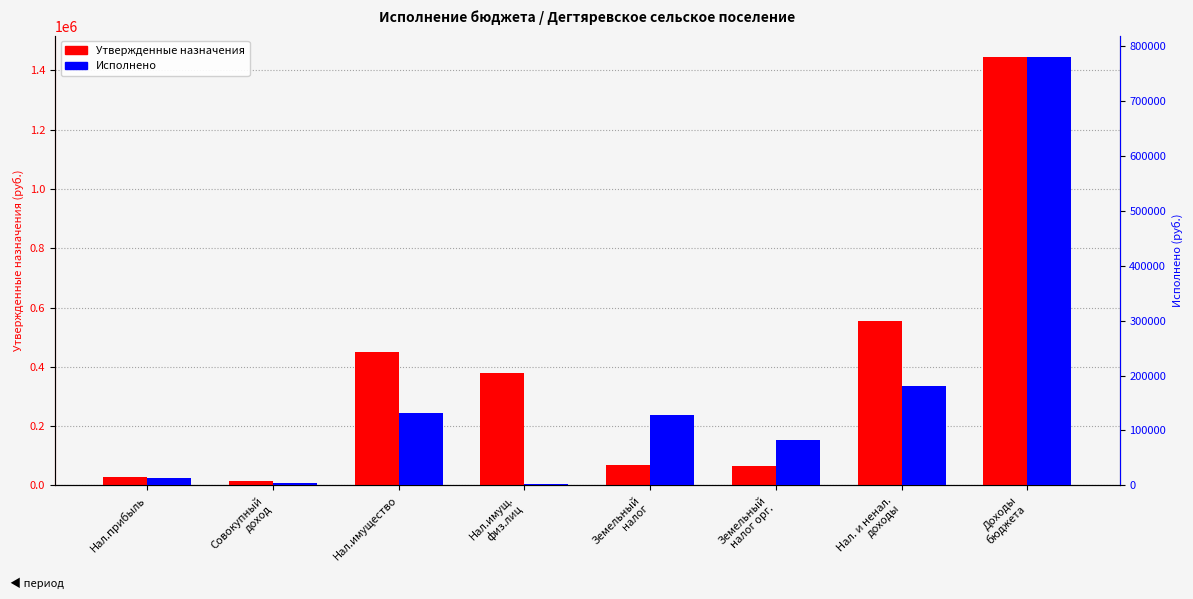

What value does the Утвержденные назначения series have at Земельный
налог орг.?

64660.0